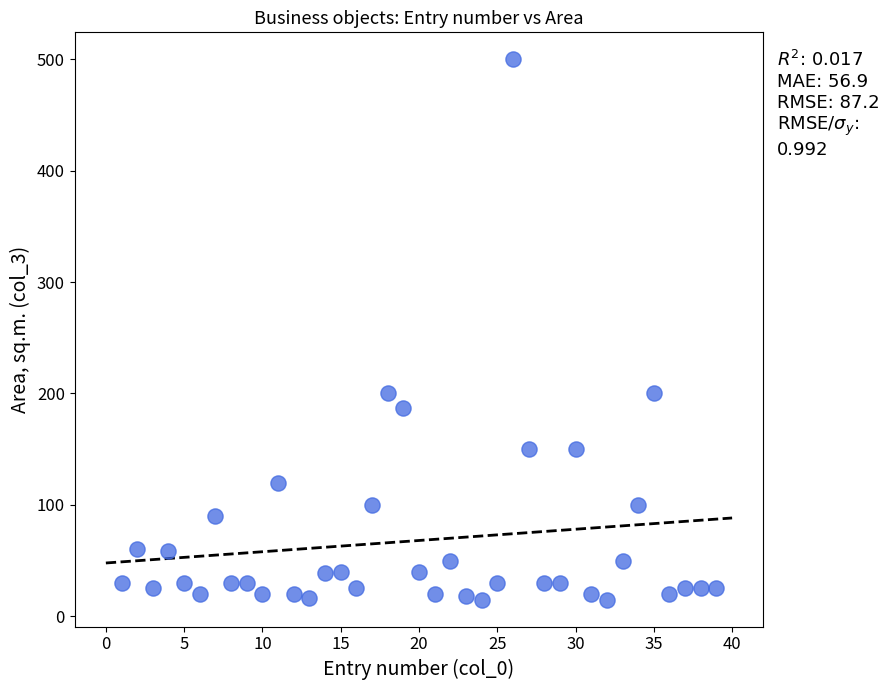

What is the range of X values (max minus min)?

38.0